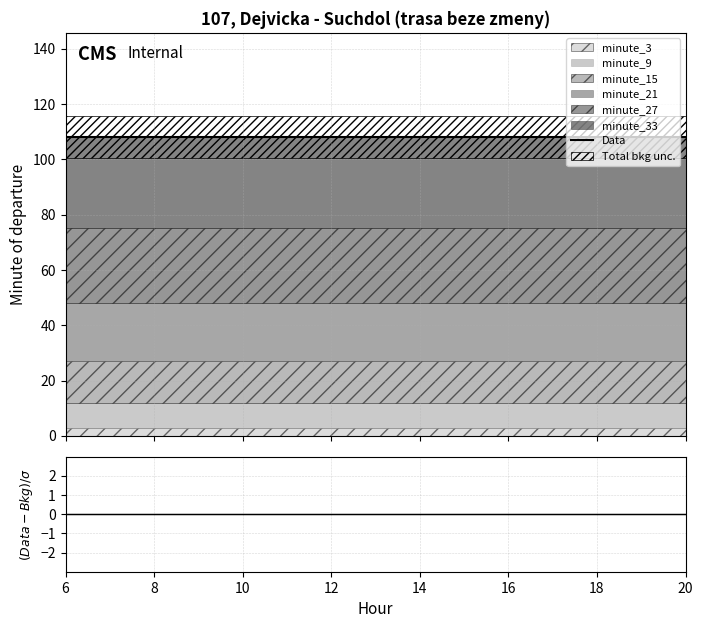

How many lines are shown in the chart?

2